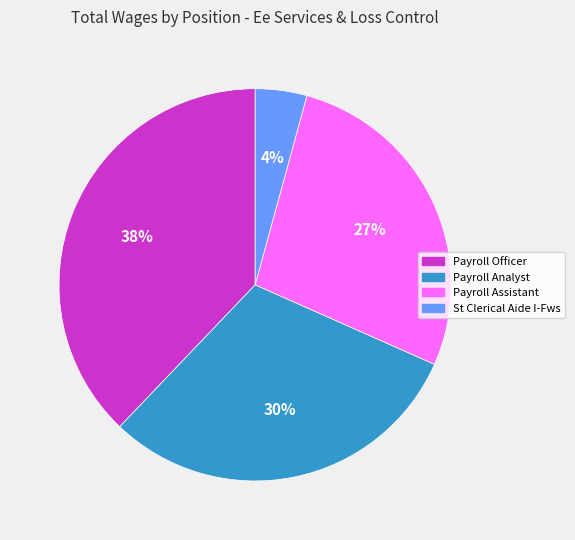

To the nearest percent, what percentage of the pie is Payroll Analyst?

30%